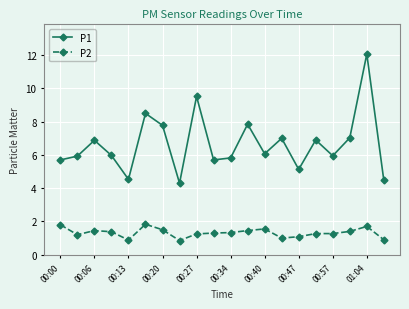

True or false: P2 and P1 intersect in this chart.

False